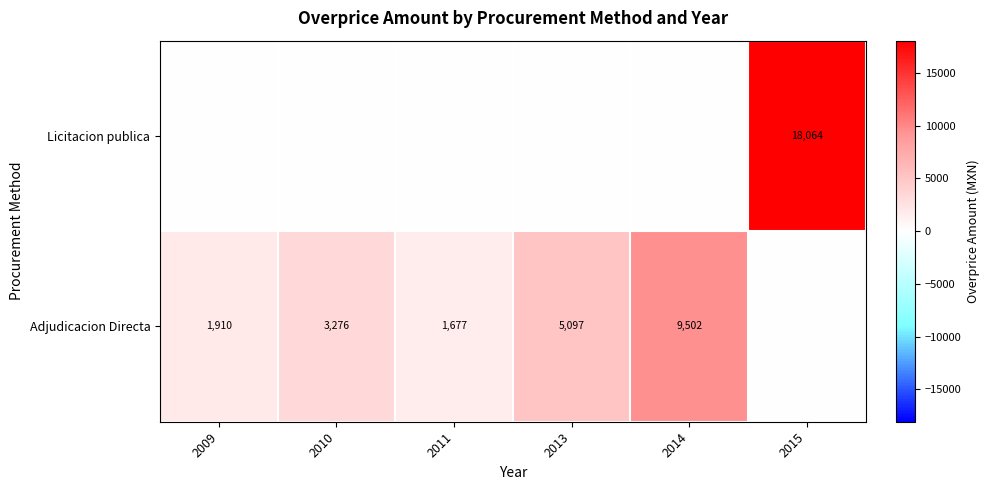

At how many categories does at least one series exceed 4551?

3